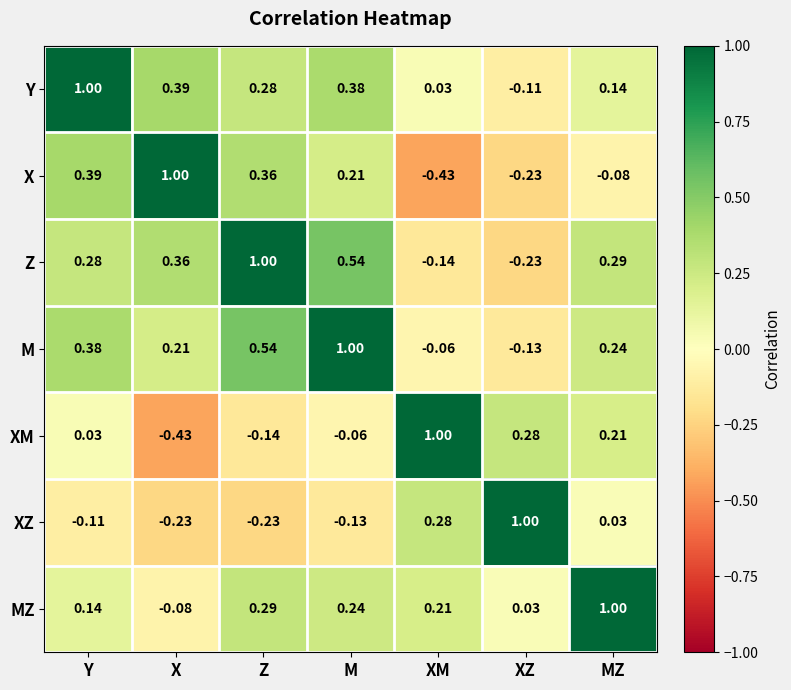

Which category has the highest value in the XM series?

XM